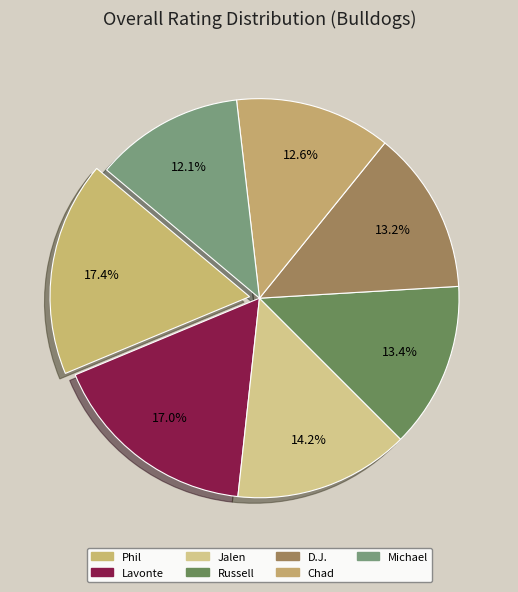

How many segments does this pie chart have?

7